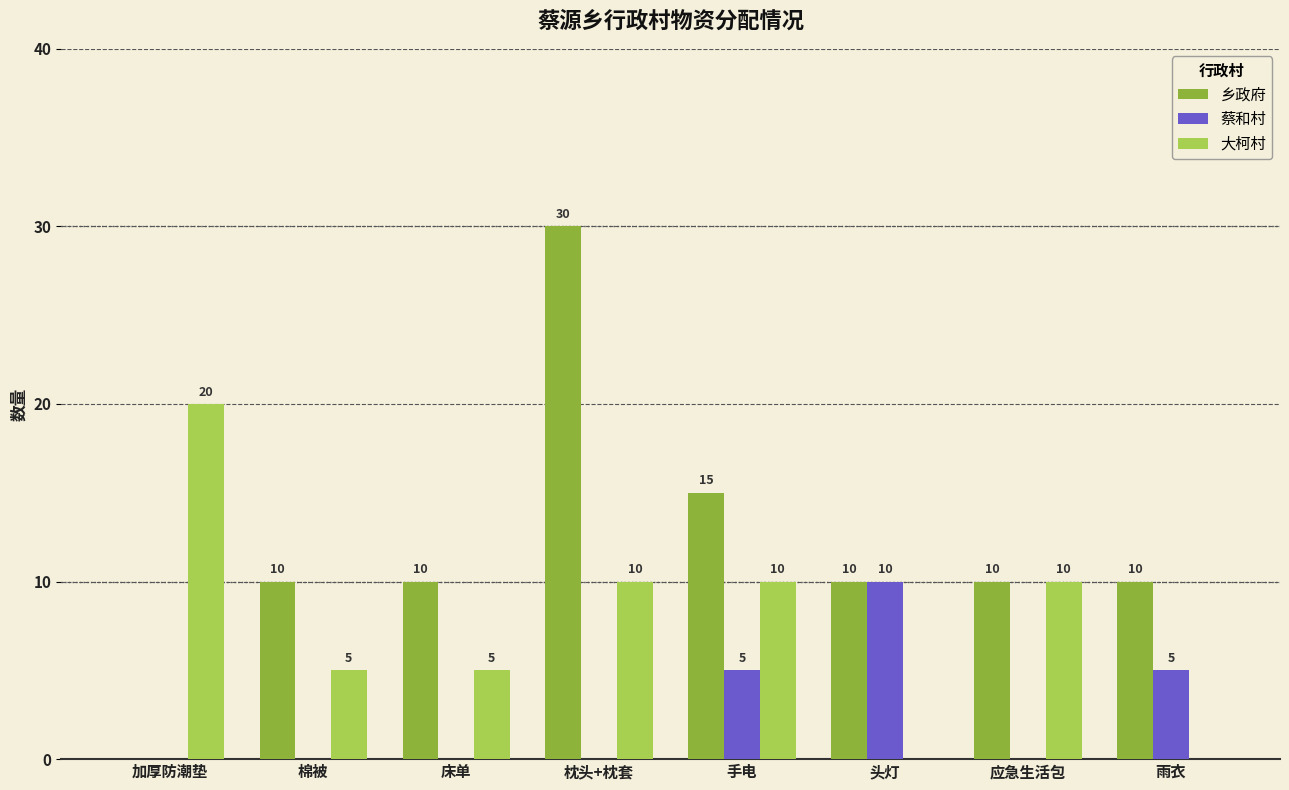

What are all the series names shown in the legend?

乡政府, 蔡和村, 大柯村